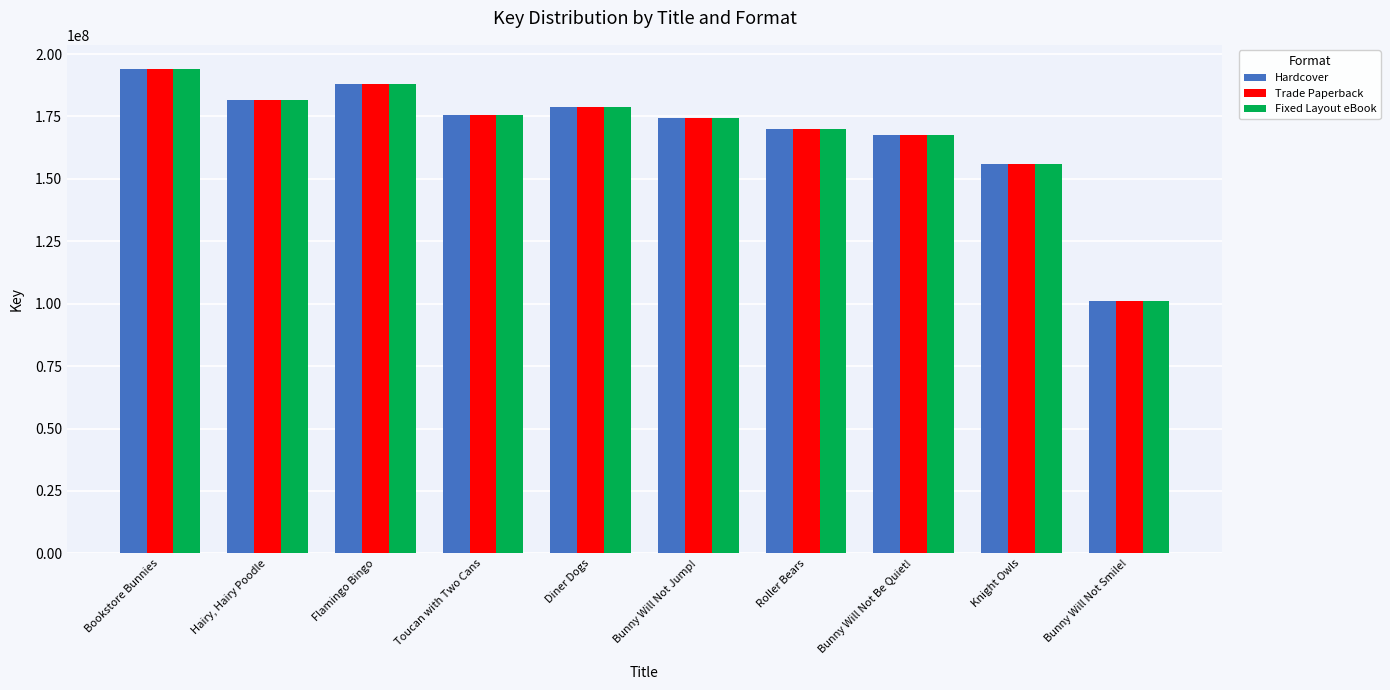

At which category is the sum across all series the highest?

Bookstore Bunnies